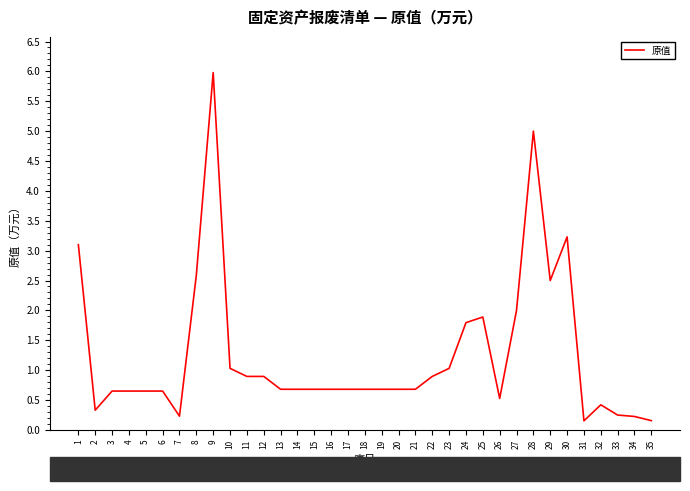

The value at 34 is 0.2. True or false?

True